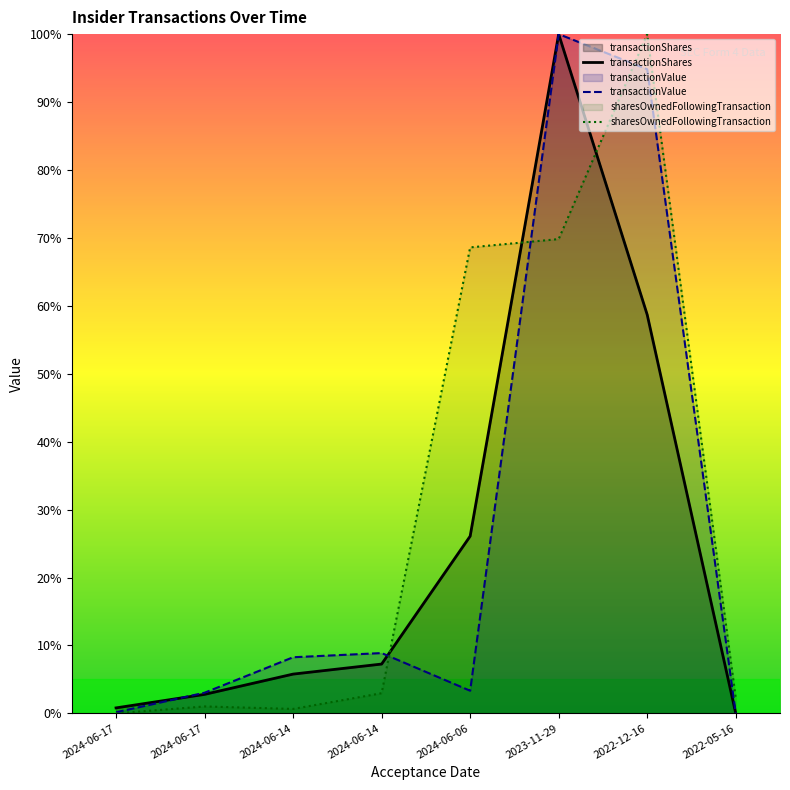

How many interior local valleys does the transactionValue series have?

1